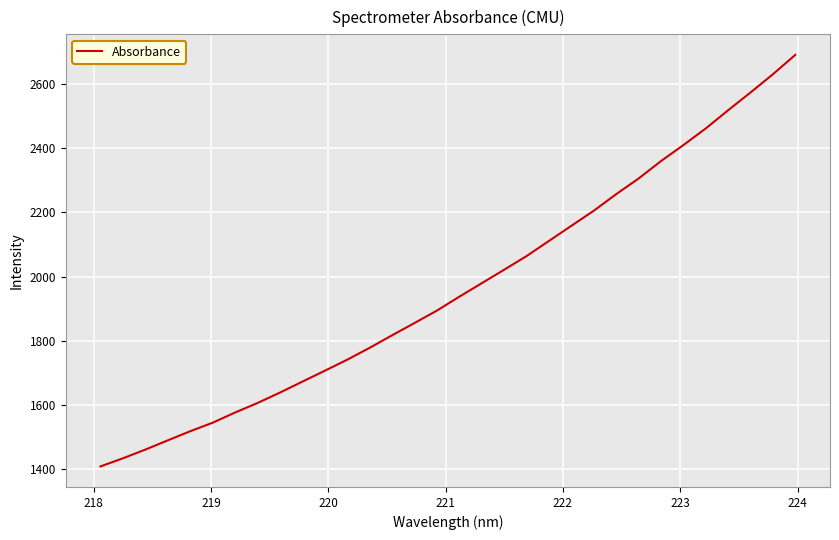

Is this an area chart (filled region under the line)?

No